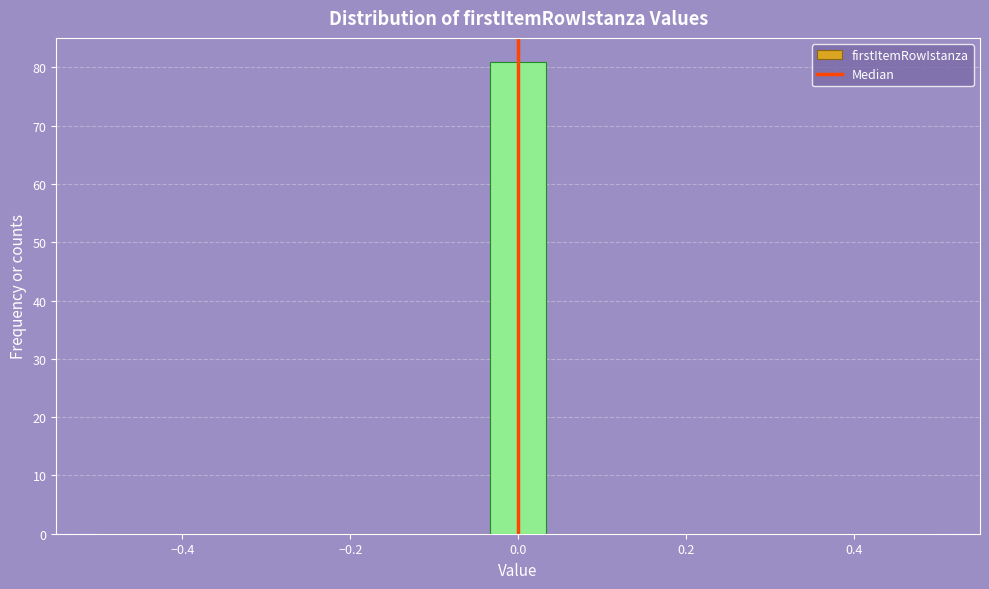

Around what value on the x-axis is the tallest bar? Give the approximate position of its centre, as read against the axis.

0.00